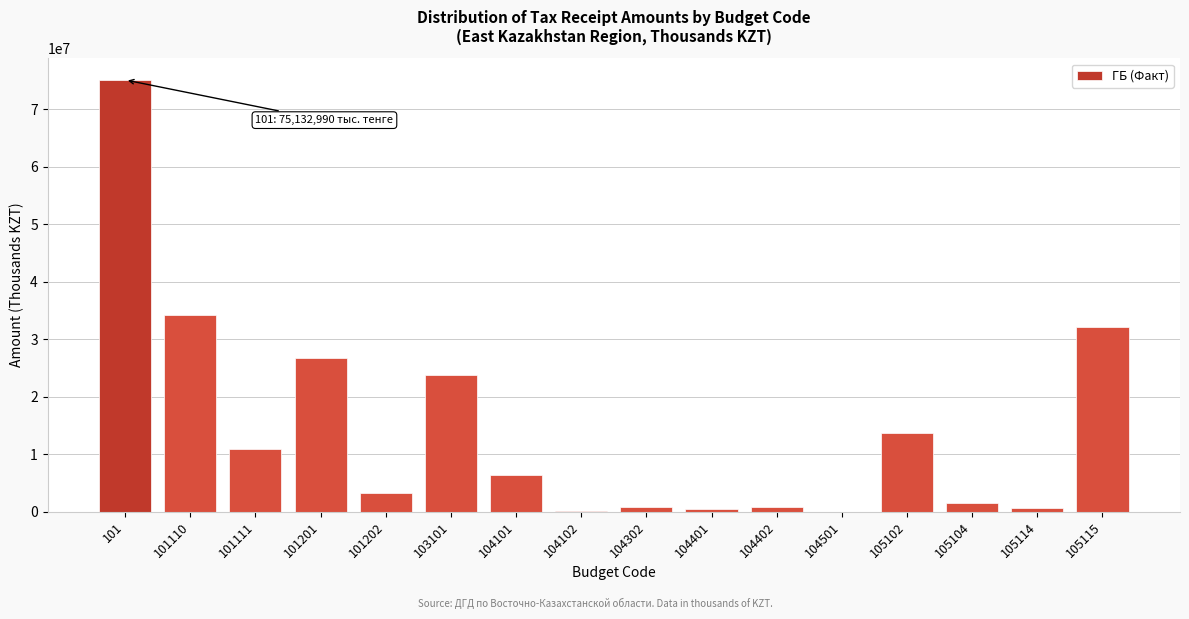

Approximately how many times larger is the value at 103101 compared to 101201?

0.9